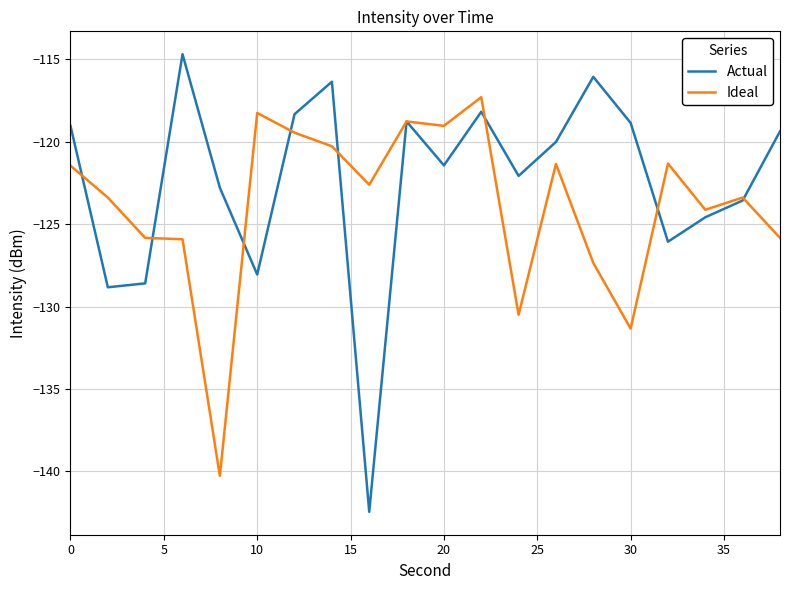

Which series has the largest total across all categories?

Actual